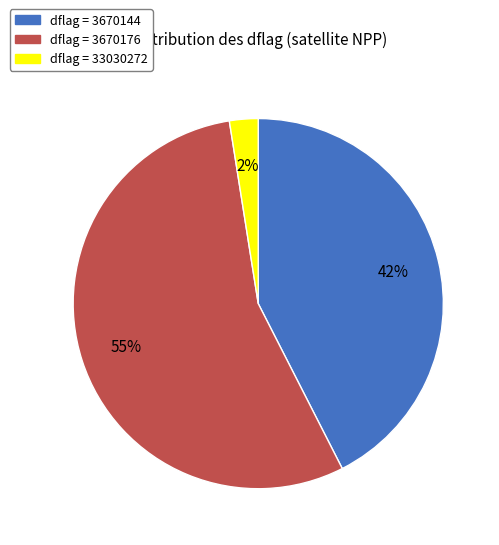

To the nearest percent, what is the average slice percentage?

33%